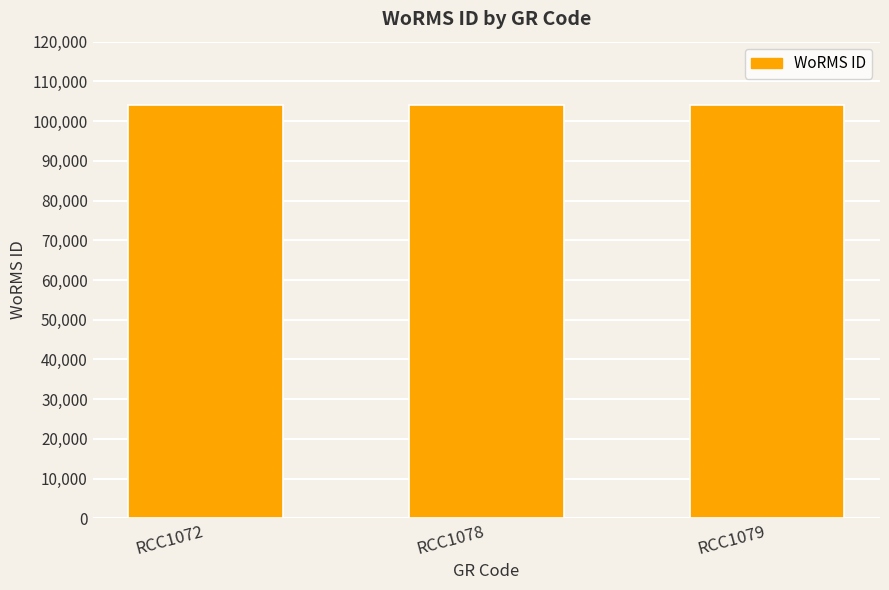

How many bars are there in total?

3